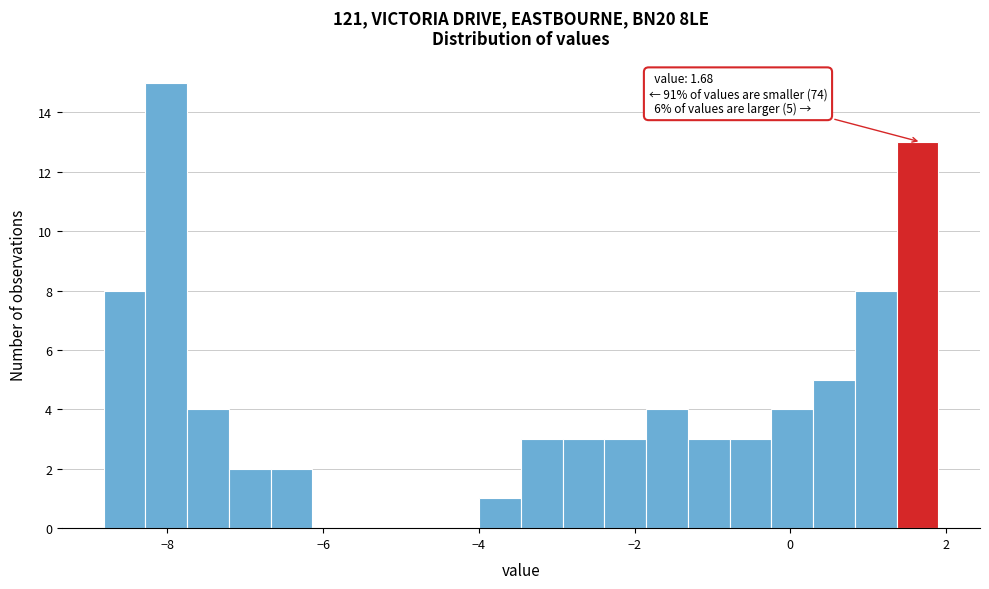

Read against the x-axis, roughly where is the centre of the tallest bar?

-8.0